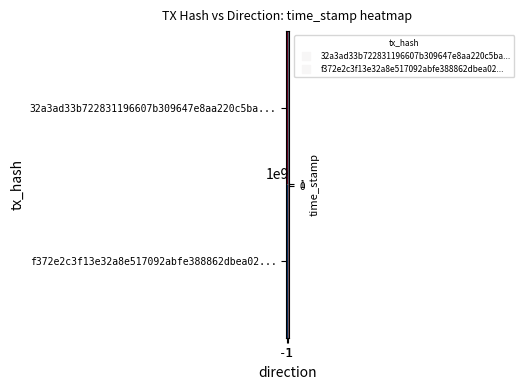

Reading left to right, extract all data points from this chart.

32a3ad33b722831196607b309647e8aa220c5ba...: -1=1585078644	1=0
f372e2c3f13e32a8e517092abfe388862dbea02...: -1=0	1=1585064420